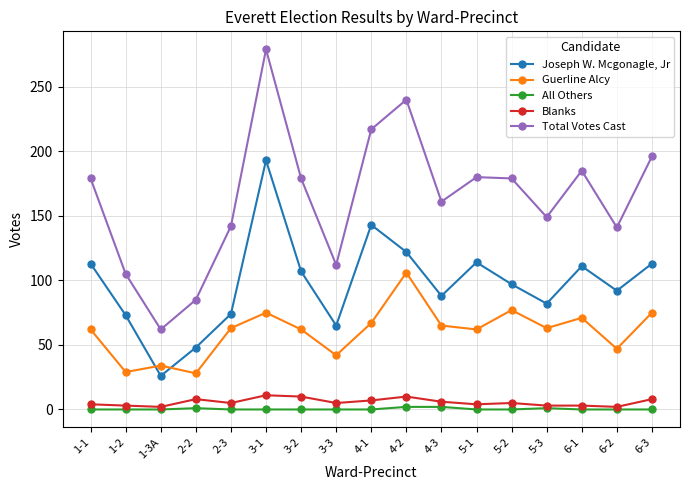

What is the label of the 2nd point from the left?

1-2